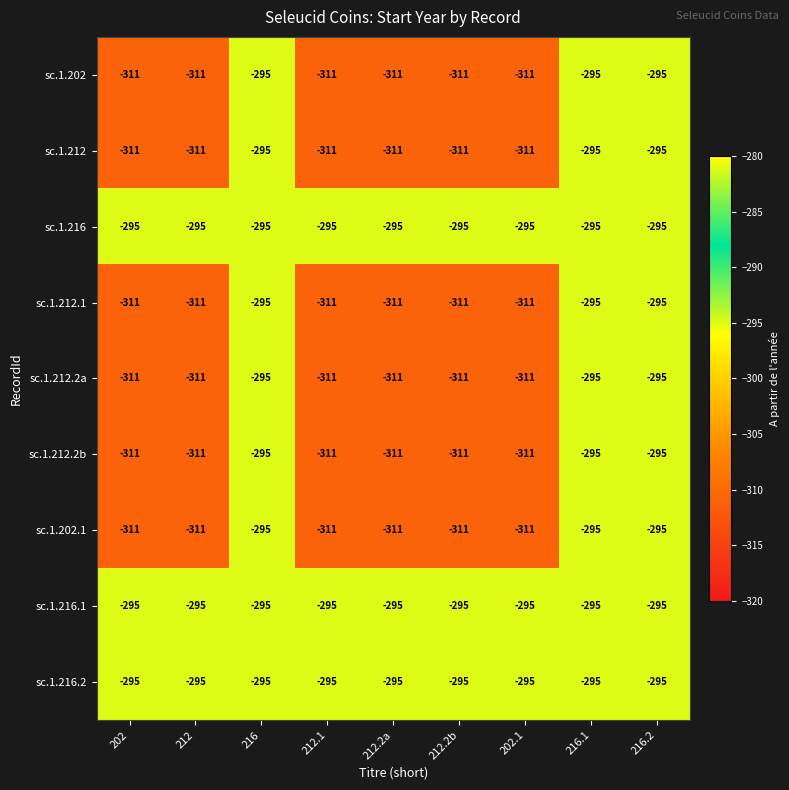

The value of sc.1.212.2a at 212 is -544. True or false?

False